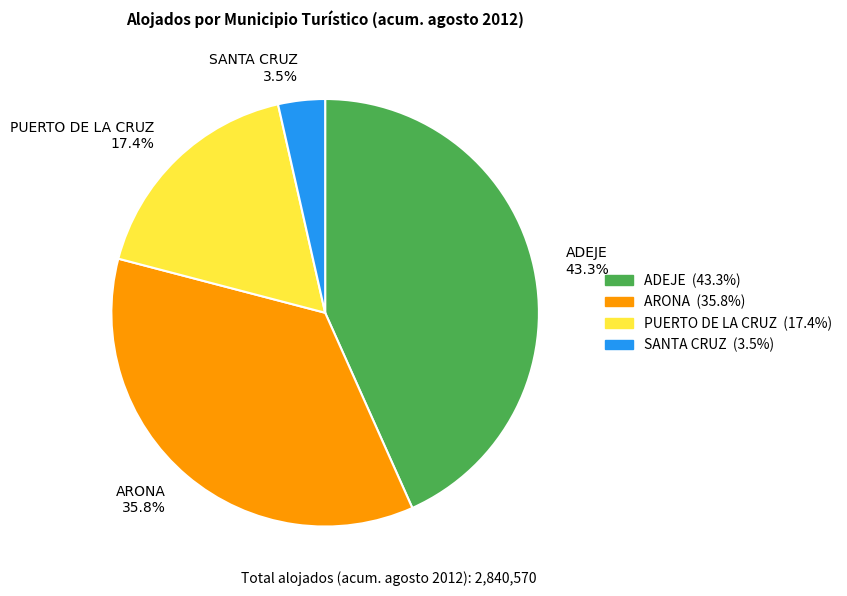

How many segments does this pie chart have?

4